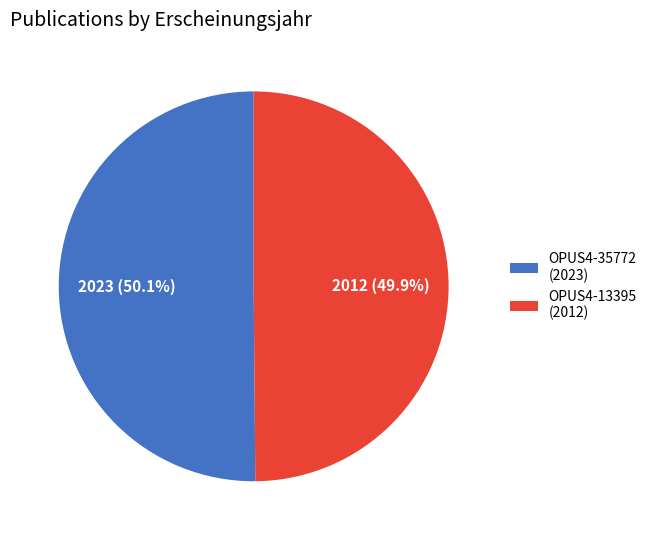

What is the ratio of the value at OPUS4-13395 to the value at OPUS4-35772?

1.0